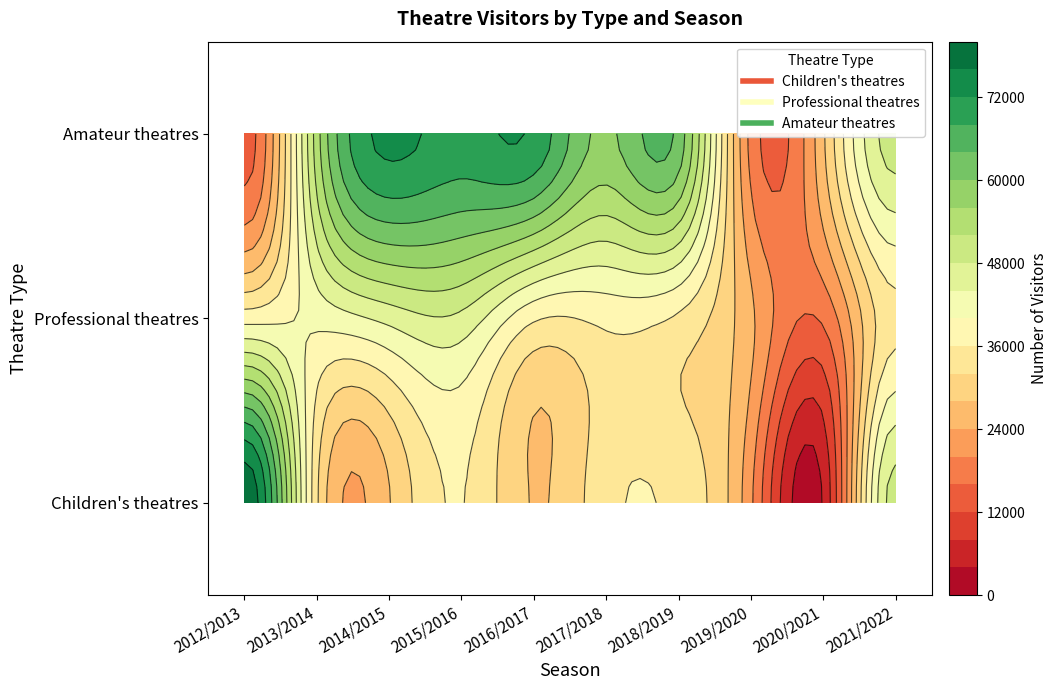

Reading left to right, list all the values displayed in this chart.

Children's theatres: 2012/2013=79374	2013/2014=32808	2014/2015=27745	2015/2016=36187	2016/2017=27745	2017/2018=34715	2018/2019=34826	2019/2020=20850	2020/2021=4461	2021/2022=49682
Professional theatres: 2012/2013=38345	2013/2014=41106	2014/2015=45306	2015/2016=46907	2016/2017=36576	2017/2018=37062	2018/2019=35287	2019/2020=24852	2020/2021=16711	2021/2022=34899
Amateur theatres: 2012/2013=14050	2013/2014=54093	2014/2015=73051	2015/2016=70369	2016/2017=71150	2017/2018=59140	2018/2019=62600	2019/2020=18670	2020/2021=27335	2021/2022=49855